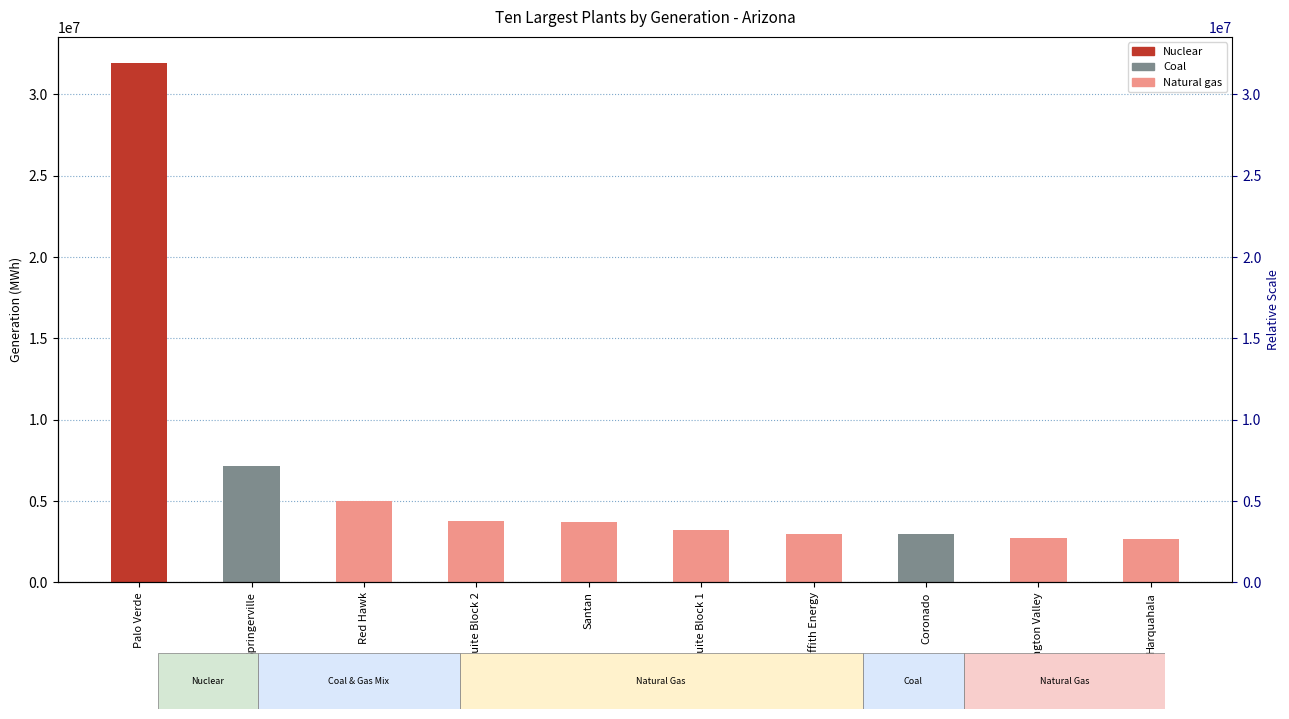

True or false: the data shows 3249626 at Mesquite Block 1.

True